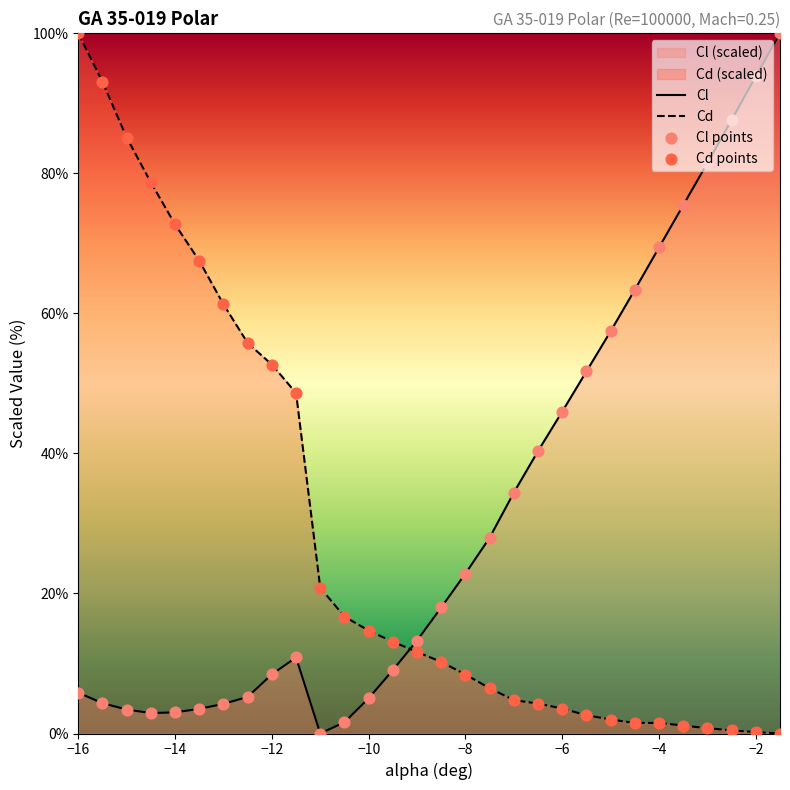

Which series reaches the minimum Y coordinate?

Cl